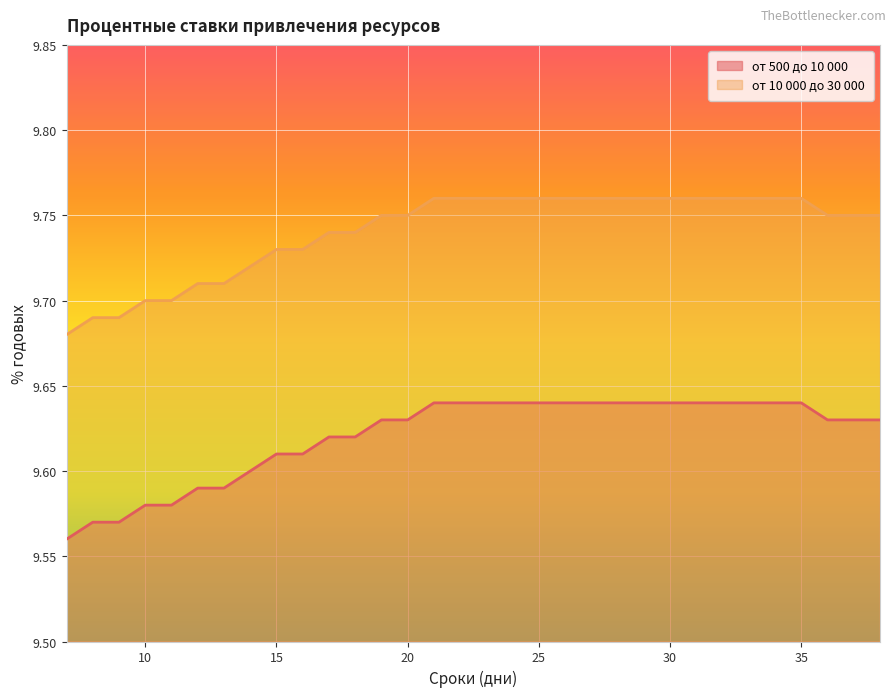

True or false: от 10 000 до 30 000 and от 500 до 10 000 intersect in this chart.

False